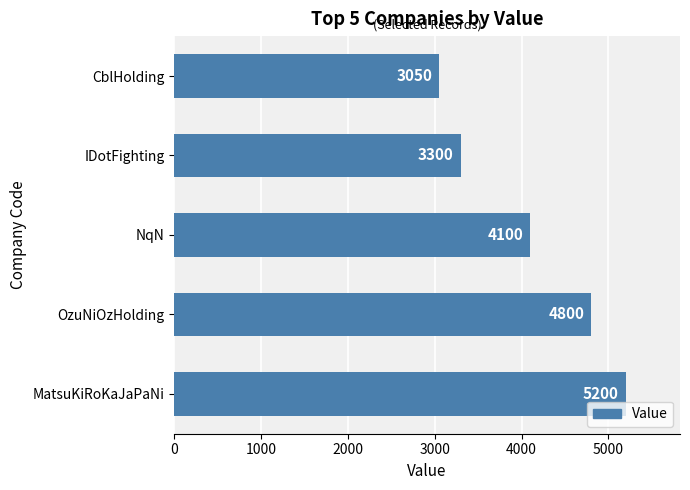

Rank the categories by value from highest to lowest.

MatsuKiRoKaJaPaNi, OzuNiOzHolding, NqN, IDotFighting, CblHolding